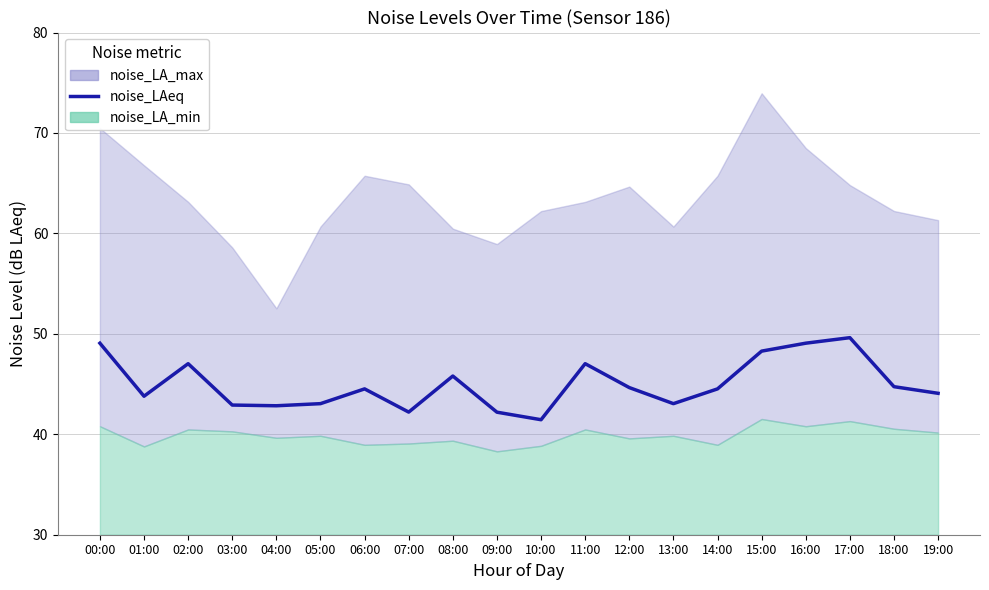

Reading left to right, list all the values displayed in this chart.

00:00=49.1	01:00=43.8	02:00=47.0	03:00=42.9	04:00=42.8	05:00=43.0	06:00=44.5	07:00=42.2	08:00=45.8	09:00=42.2	10:00=41.5	11:00=47.0	12:00=44.6	13:00=43.0	14:00=44.5	15:00=48.3	16:00=49.1	17:00=49.6	18:00=44.7	19:00=44.1